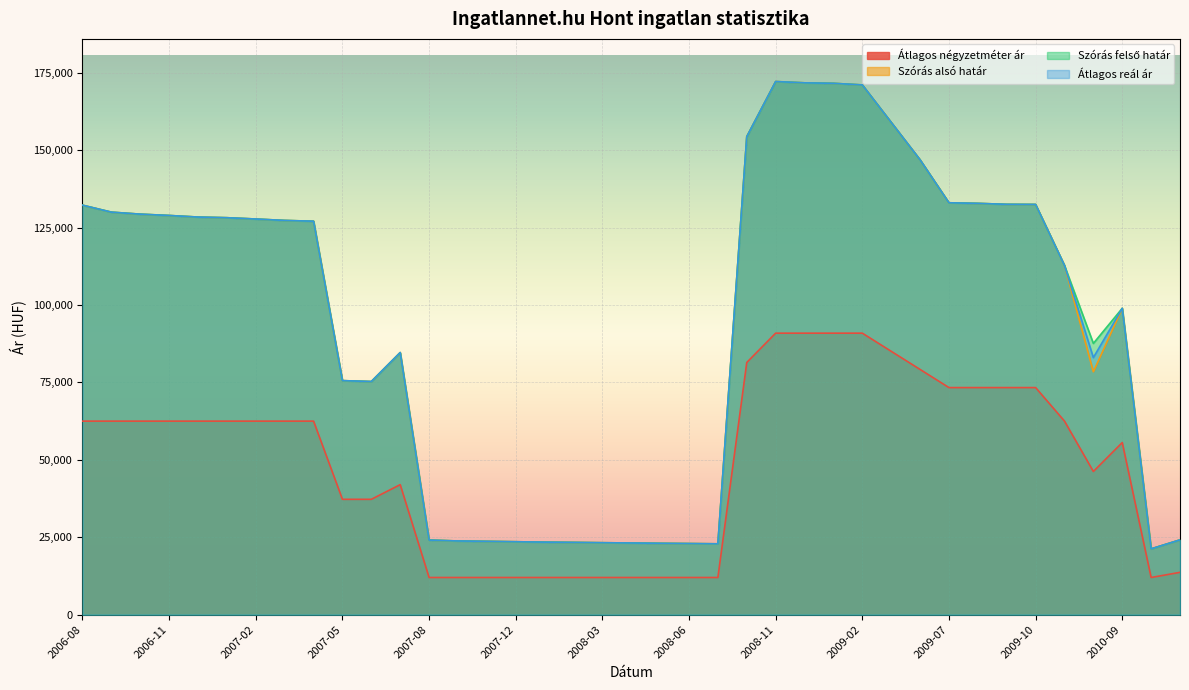

What is the lowest value of the Átlagos reál ár series?

21247